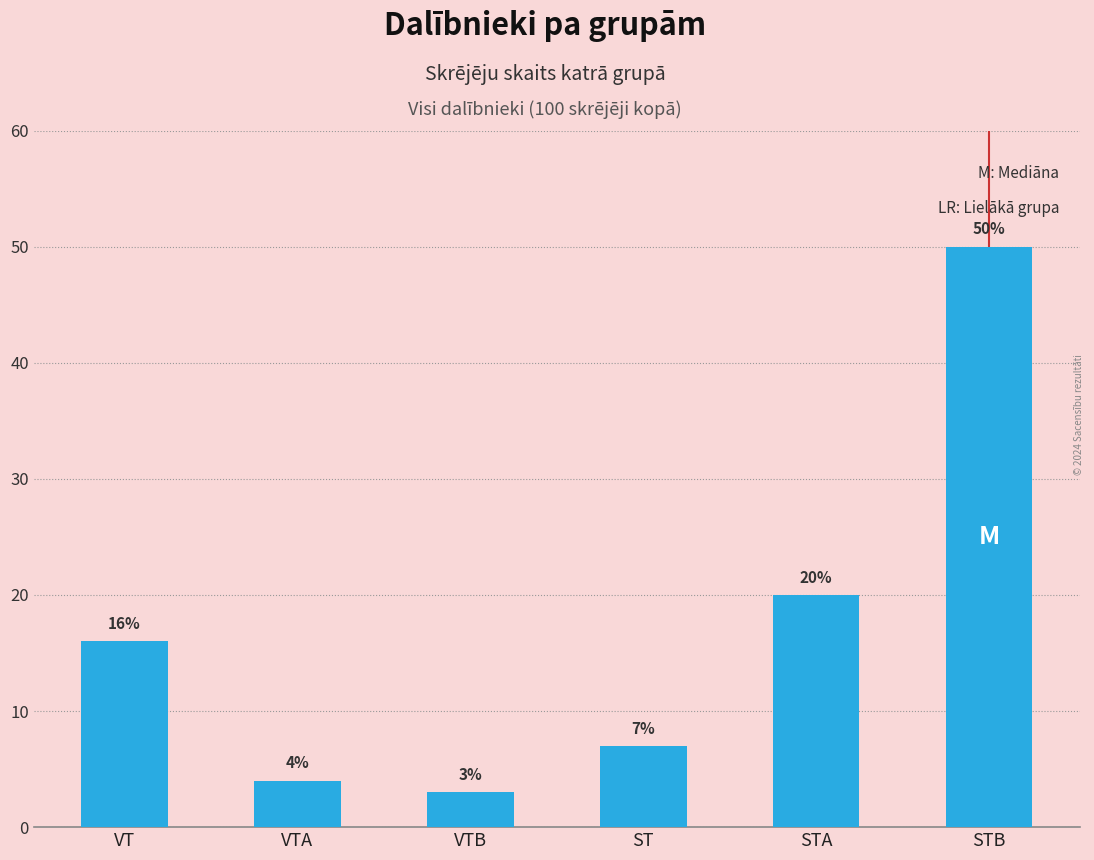

What is the sum of the values at VTB and VT?

19